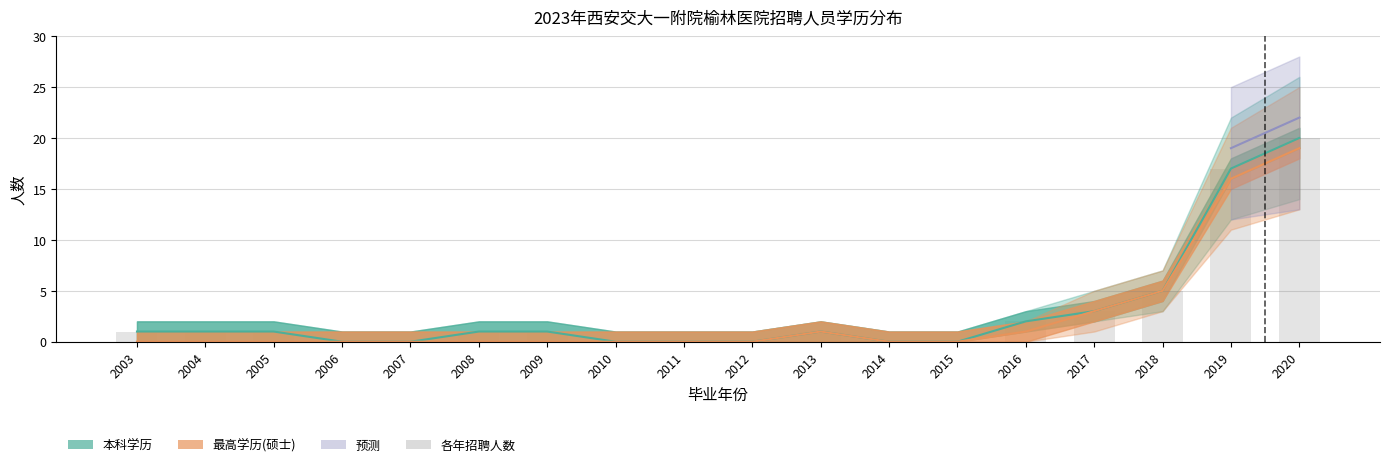

Is it true that the value at 2013 is 1?

True